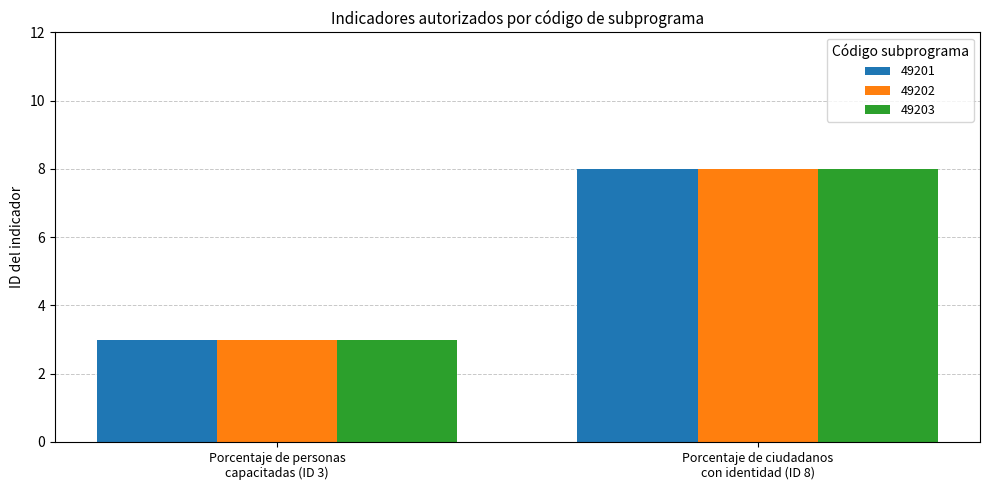

What is the sum of all 49202 values?

11